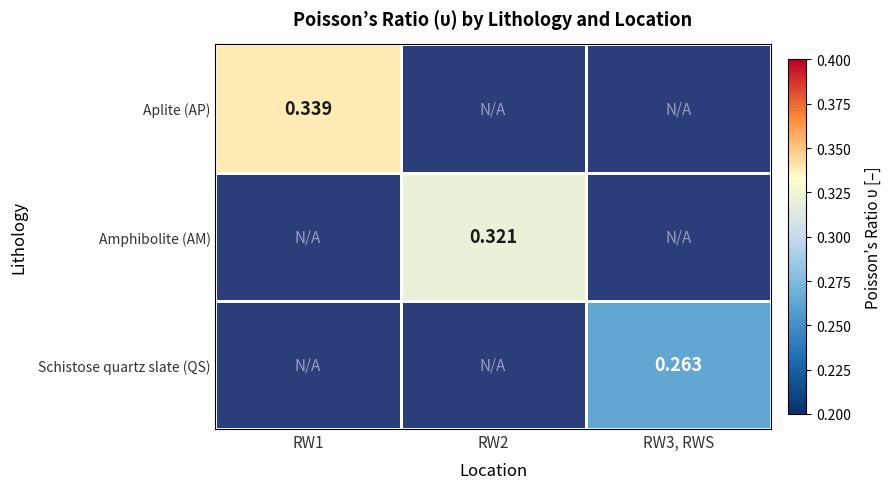

Is the value of Aplite (AP) at RW1 greater than the value of Amphibolite (AM) at RW2?

Yes